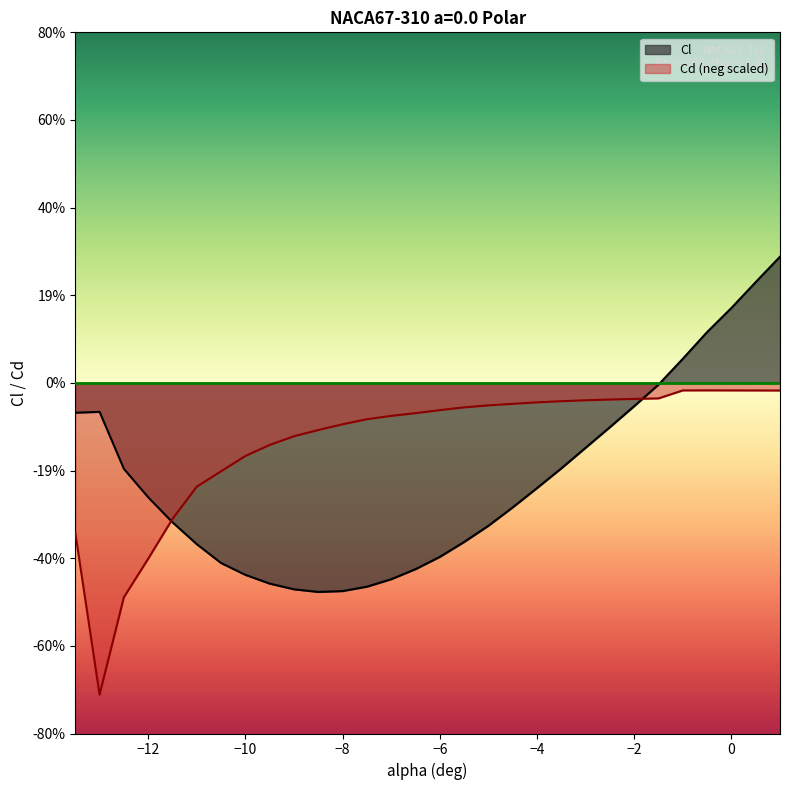

Reading left to right, extract all data points from this chart.

Cl: -13.5=-0.1	-13.0=-0.1	-12.5=-0.2	-12.0=-0.3	-11.5=-0.3	-11.0=-0.4	-10.5=-0.4	-10.0=-0.4	-9.5=-0.5	-9.0=-0.5	-8.5=-0.5	-8.0=-0.5	-7.5=-0.5	-7.0=-0.4	-6.5=-0.4	-6.0=-0.4	-5.5=-0.4	-5.0=-0.3	-4.5=-0.3	-4.0=-0.2	-3.5=-0.2	-3.0=-0.1	-2.5=-0.1	-2.0=-0.1	-1.5=-0.0	-1.0=0.1	-0.5=0.1	0.0=0.2	0.5=0.2	1.0=0.3
Cd: -13.5=-0.3	-13.0=-0.7	-12.5=-0.5	-12.0=-0.4	-11.5=-0.3	-11.0=-0.2	-10.5=-0.2	-10.0=-0.2	-9.5=-0.1	-9.0=-0.1	-8.5=-0.1	-8.0=-0.1	-7.5=-0.1	-7.0=-0.1	-6.5=-0.1	-6.0=-0.1	-5.5=-0.1	-5.0=-0.1	-4.5=-0.0	-4.0=-0.0	-3.5=-0.0	-3.0=-0.0	-2.5=-0.0	-2.0=-0.0	-1.5=-0.0	-1.0=-0.0	-0.5=-0.0	0.0=-0.0	0.5=-0.0	1.0=-0.0